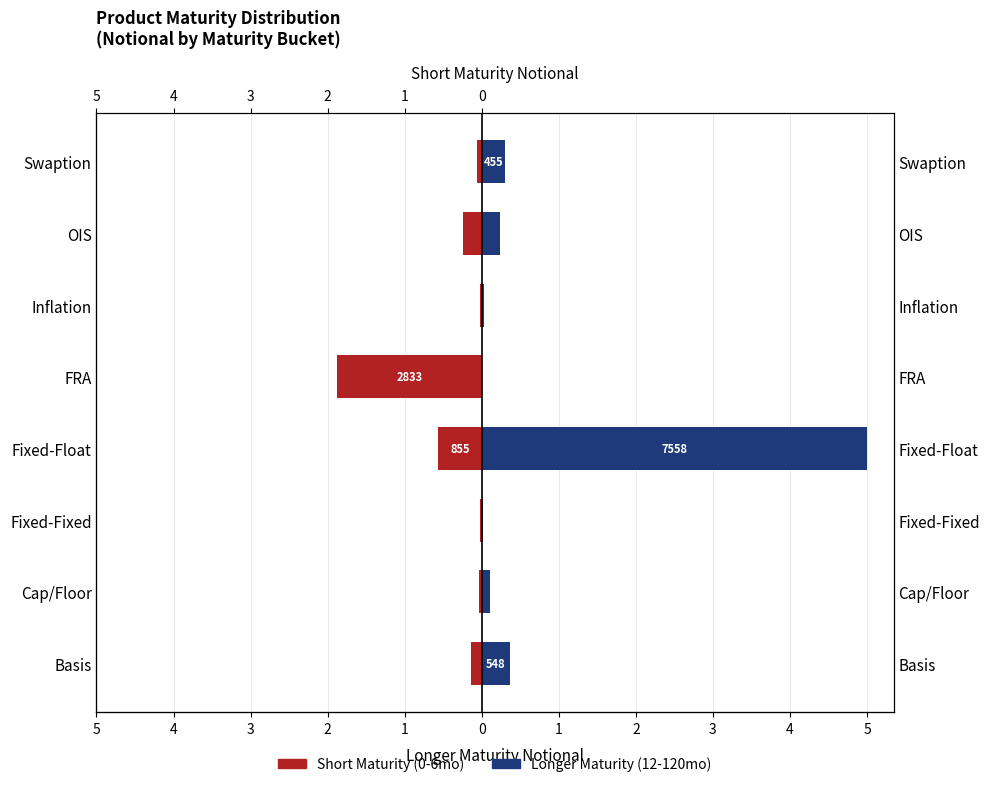

Which series changed the most between Cap/Floor and Inflation?

Longer Maturity (12-120mo)